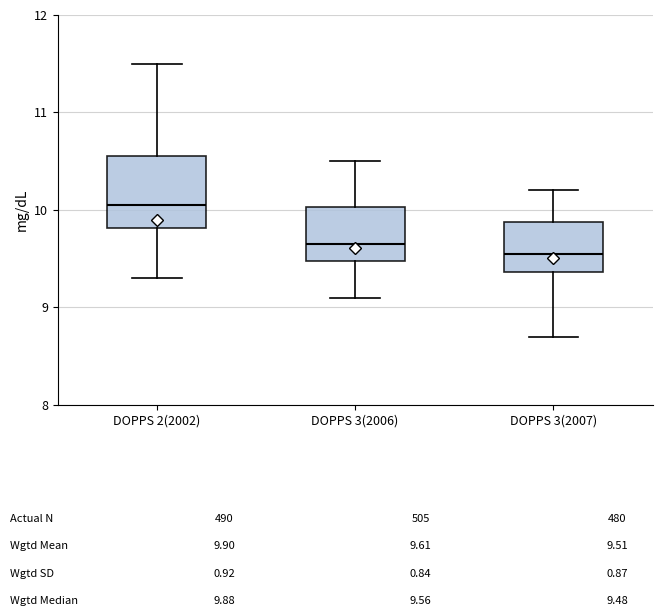

Which box is the tallest, from its lower edge to its upper edge?

DOPPS 2(2002)